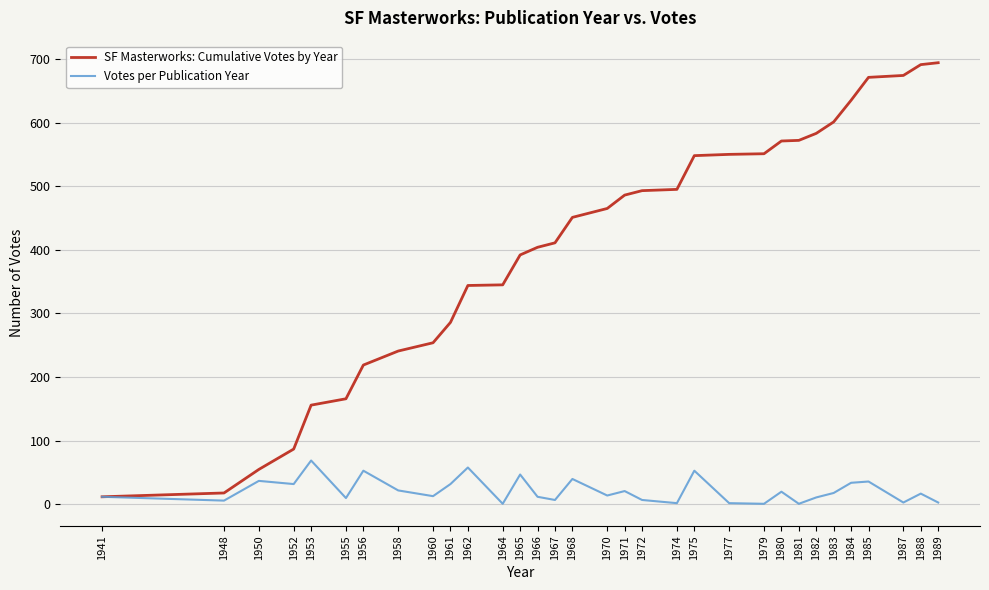

List the series in order of their peak value, highest first.

SF Masterworks: Cumulative Votes by Year, Votes per Publication Year